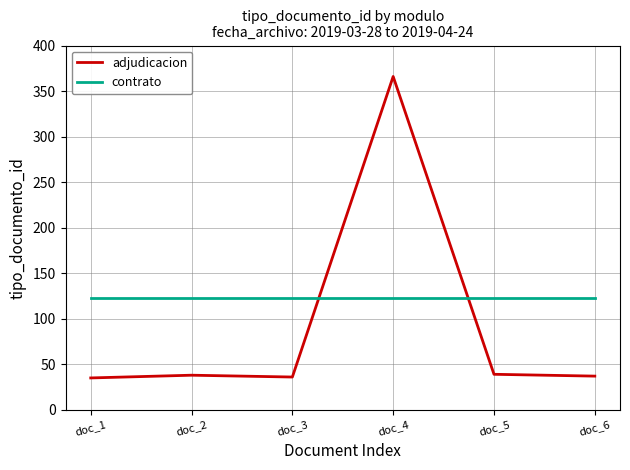

What is the difference between the highest and lowest values at doc_6?

86